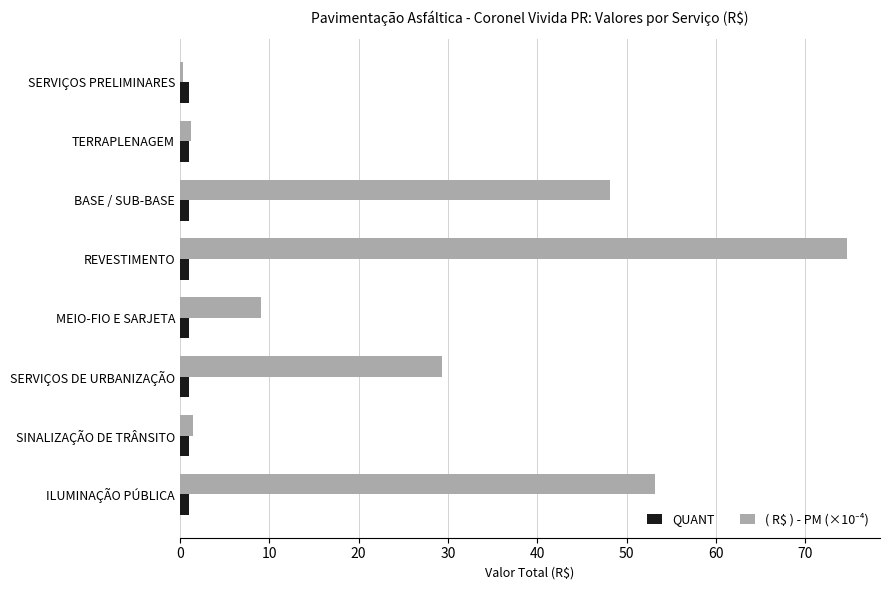

At which category is the sum across all series the highest?

REVESTIMENTO